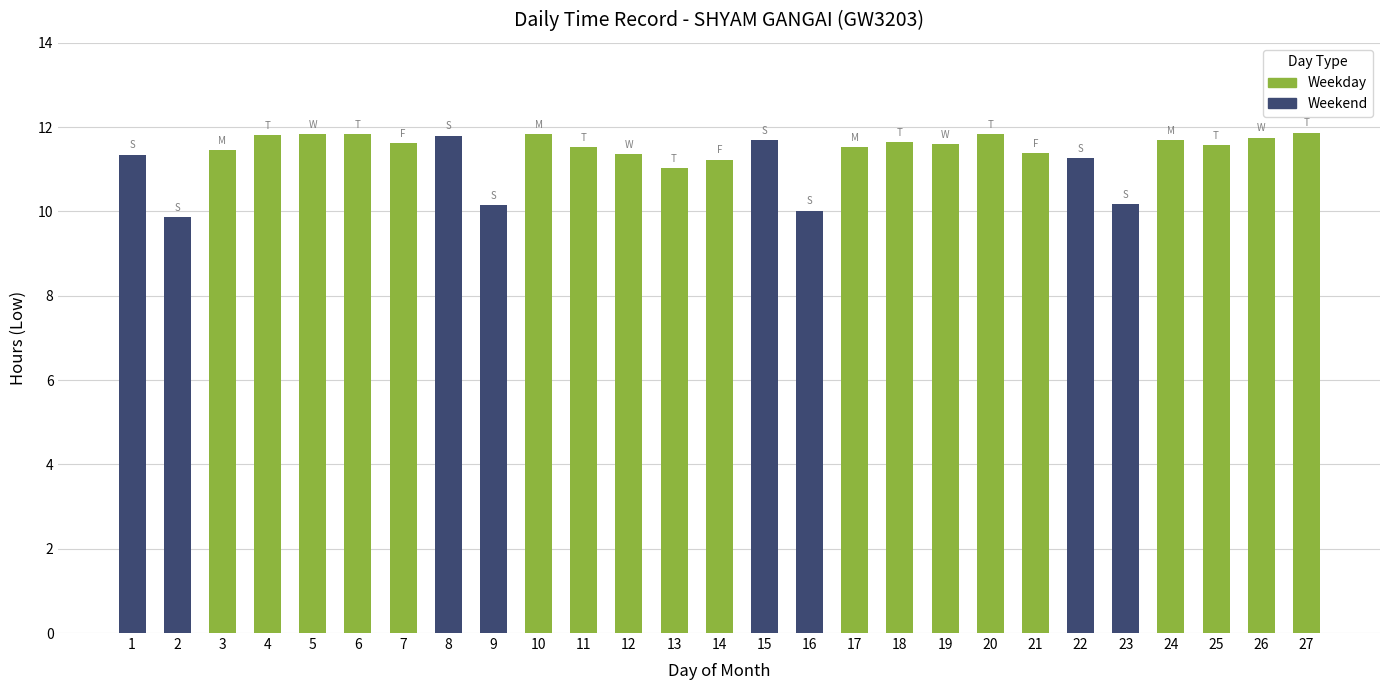

At which category does the chart reach its minimum across all series?

2